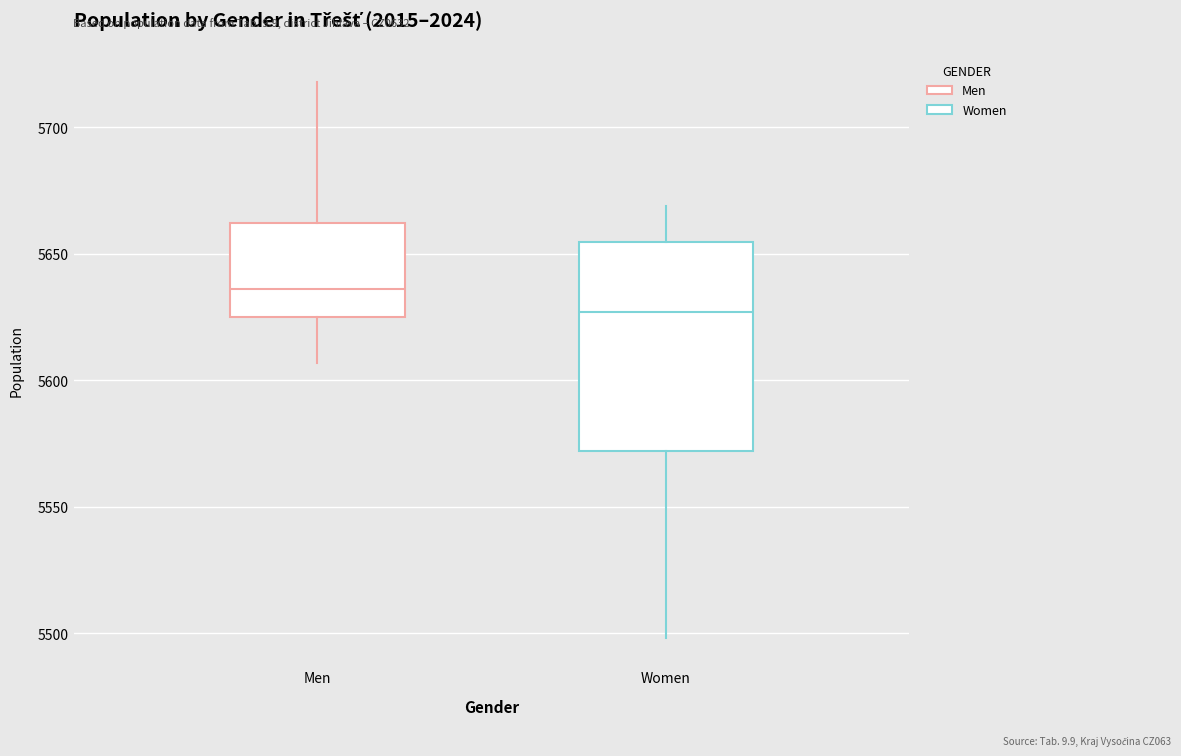

Which box is the tallest, from its lower edge to its upper edge?

Women